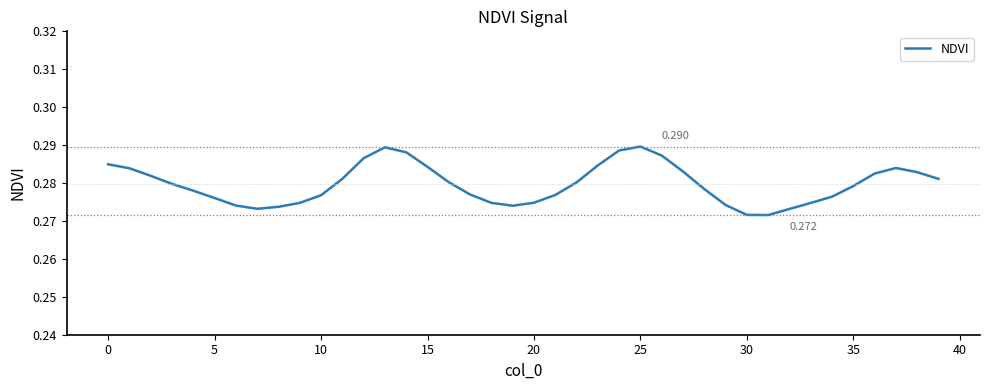

How many distinct data groups are displayed?

1